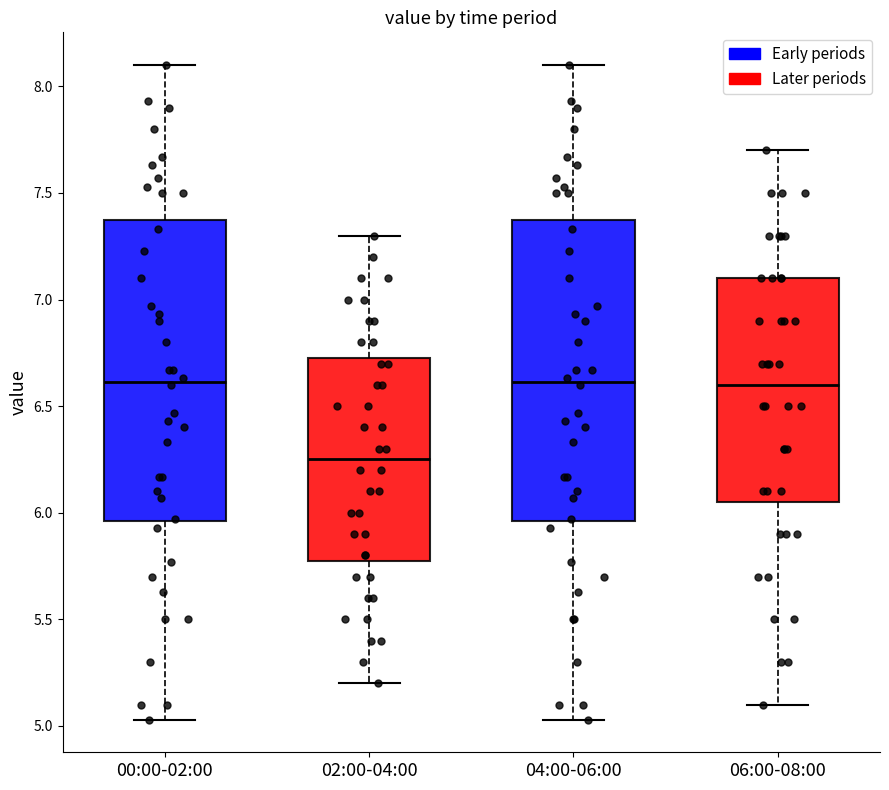

Where does the median line of the box for 00:00-02:00 sit on the y-axis? The values are not printed on the chart, so give them approximately, as read against the axis.

6.60